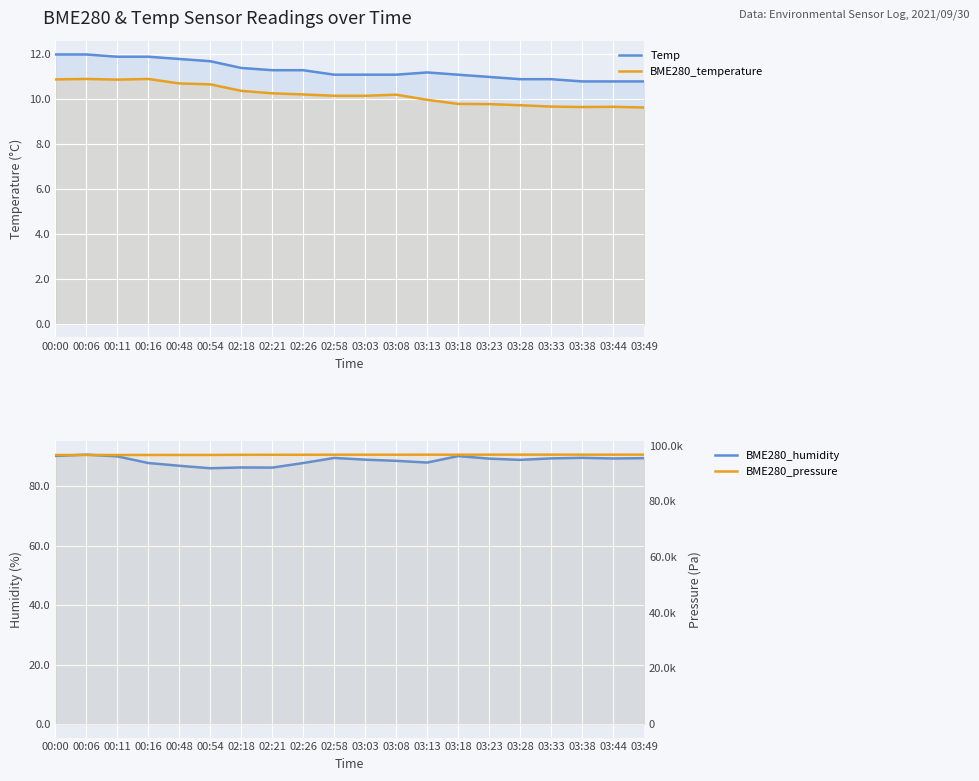

What is the total value across all series at 03:03?

96833.9